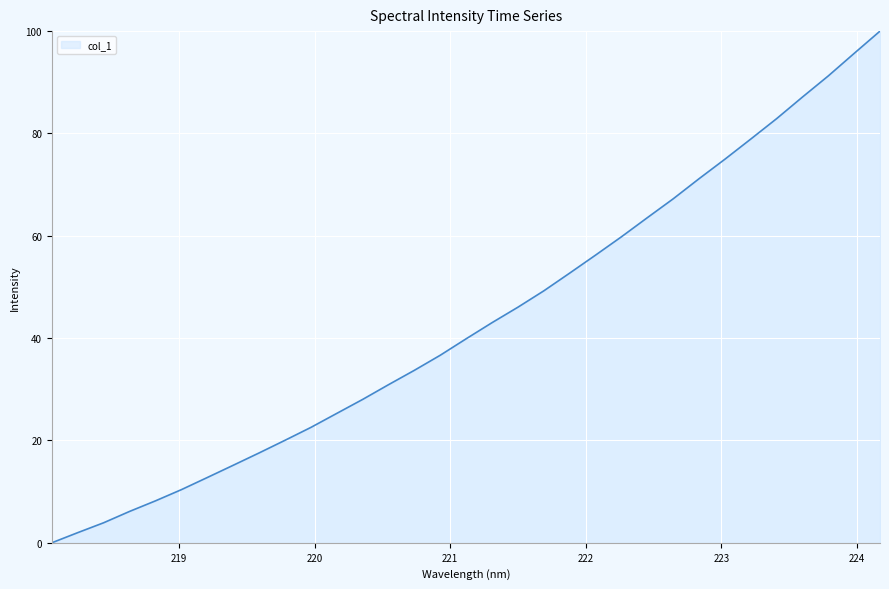

How many lines are shown in the chart?

1